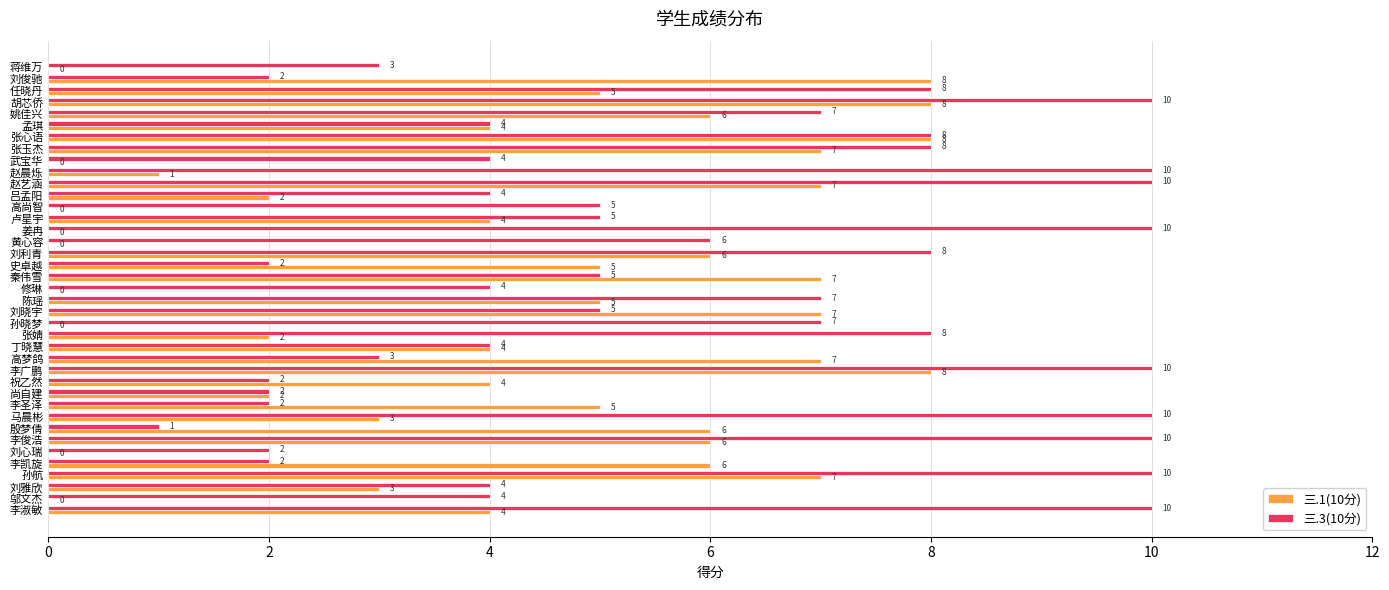

What is the sum of all 三.1(10分) values?

157